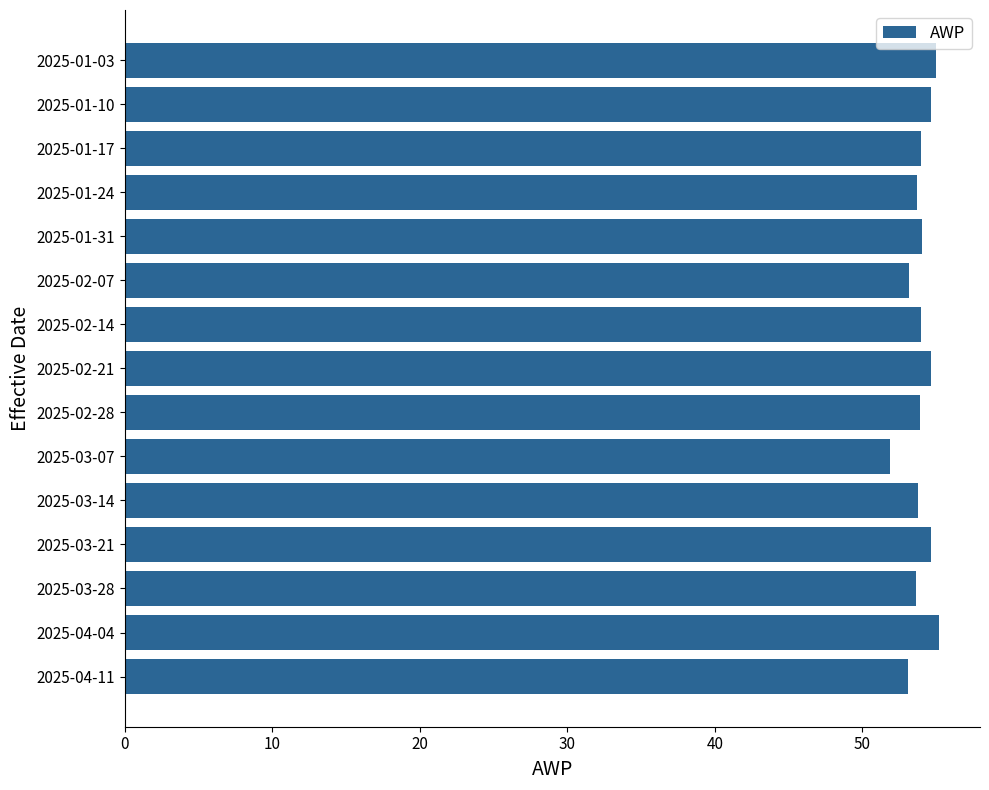

The chart shows a value of 51.9 at 2025-03-07. True or false?

True